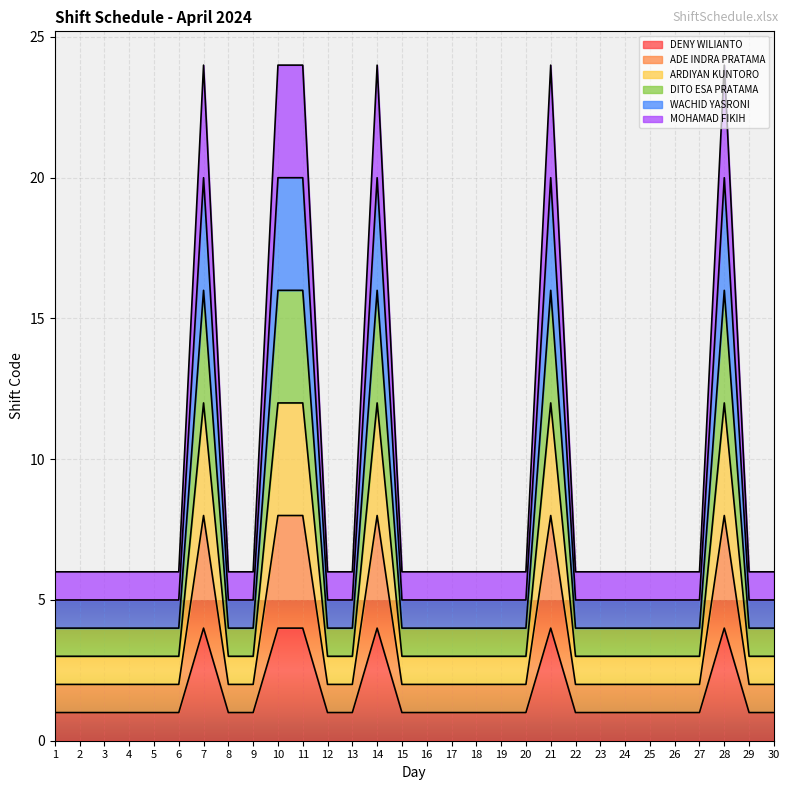

Which series has the largest total across all categories?

ADE INDRA PRATAMA